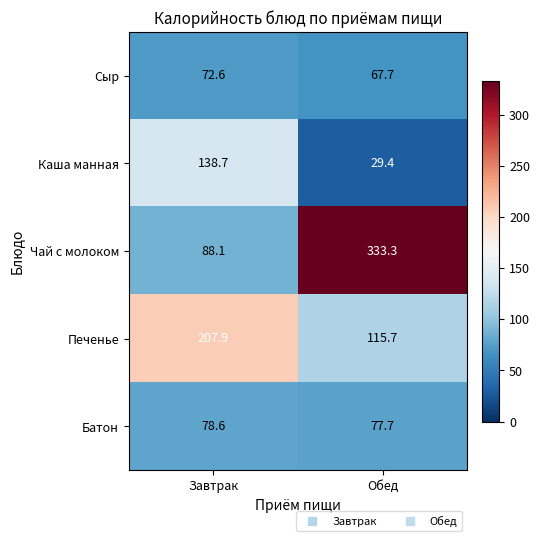

What is the sum of all Чай с молоком values?

421.4